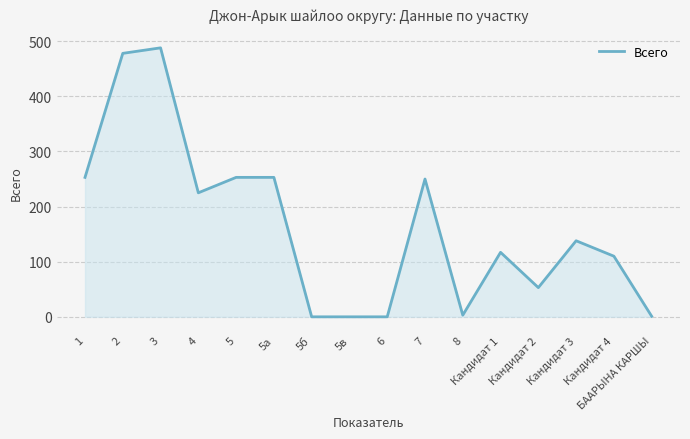

Where is the first local minimum?

4